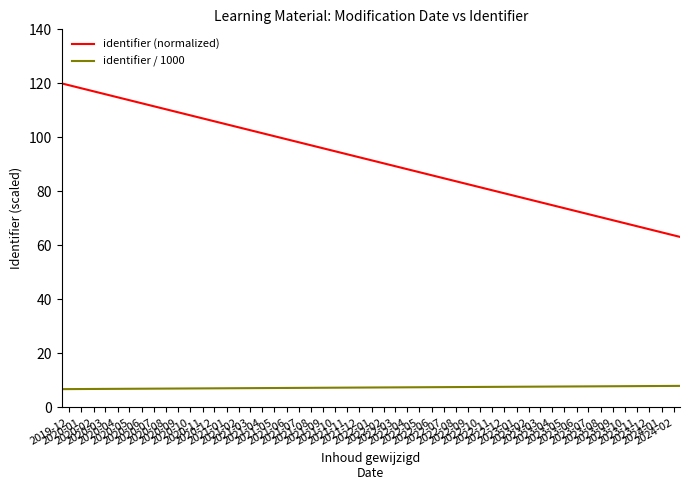

What is the highest value of the identifier / 1000 series?

8.0